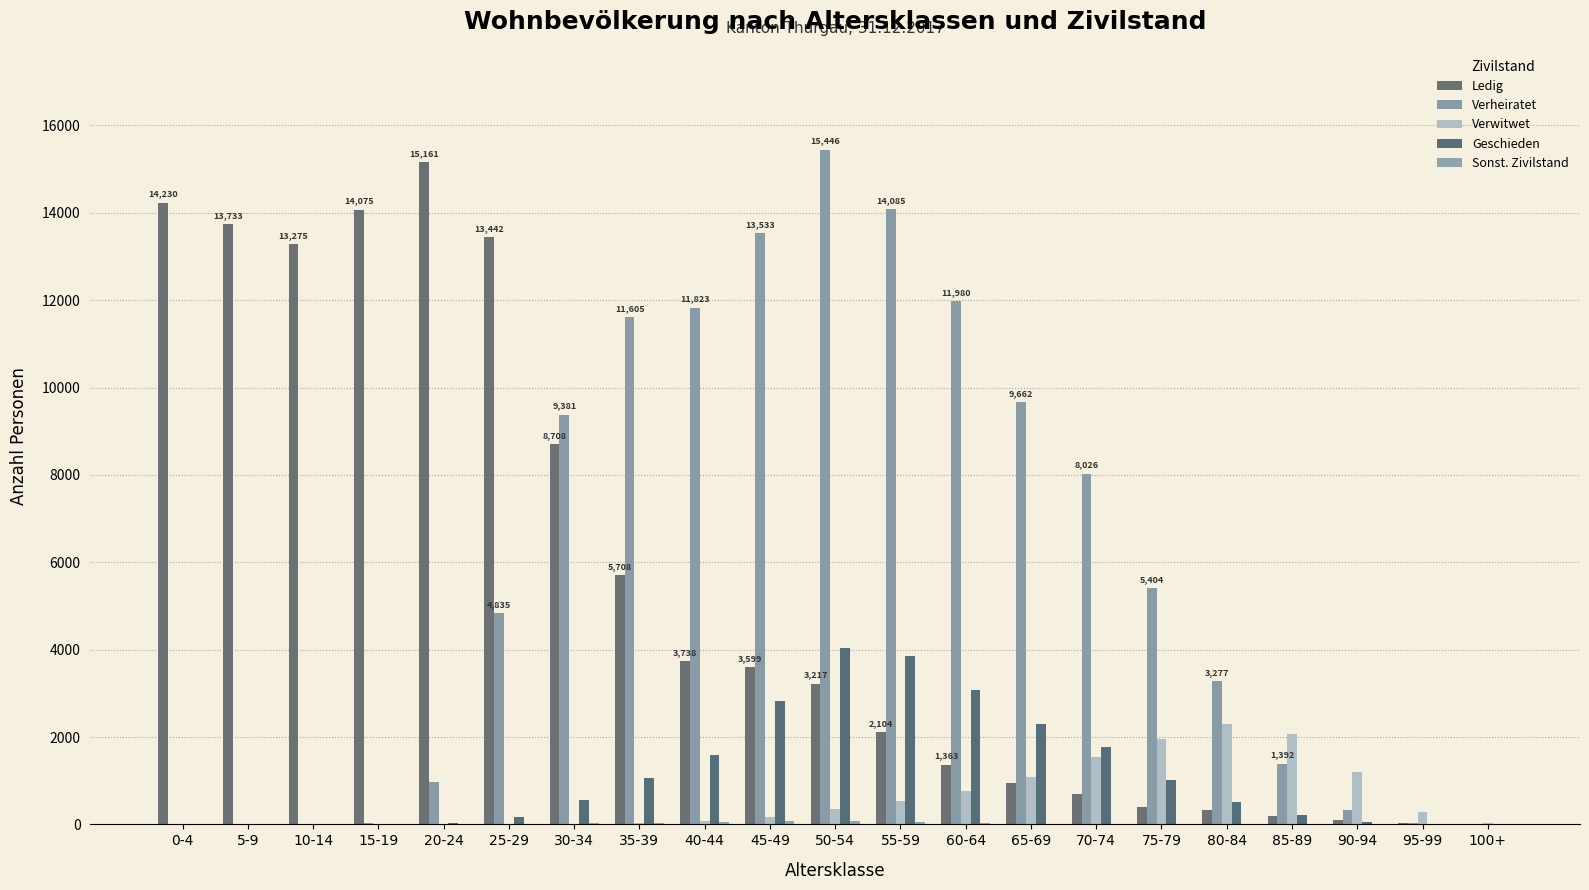

Reading left to right, what are all the values shown in this chart?

Ledig: 14230	13733	13275	14075	15161	13442	8708	5708	3738	3599	3217	2104	1363	955	695	406	334	203	91	31	3
Verheiratet: 0	0	0	22	980	4835	9381	11605	11823	13533	15446	14085	11980	9662	8026	5404	3277	1392	327	28	1
Verwitwet: 0	0	0	0	0	3	18	35	75	179	345	544	766	1077	1548	1956	2301	2077	1195	273	38
Geschieden: 0	0	0	0	26	166	553	1051	1597	2814	4047	3844	3079	2294	1779	1019	518	219	64	11	0
Sonst. Zivilstand: 0	0	0	0	1	17	27	35	52	70	82	49	28	13	10	5	0	2	0	0	0